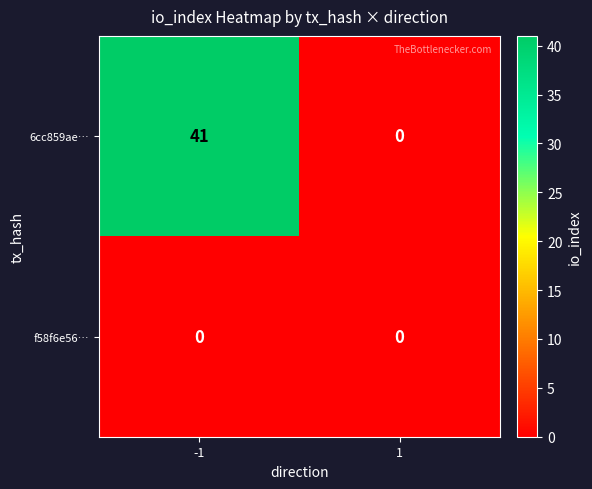

Which series changed the most between -1 and 1?

6cc859ae…